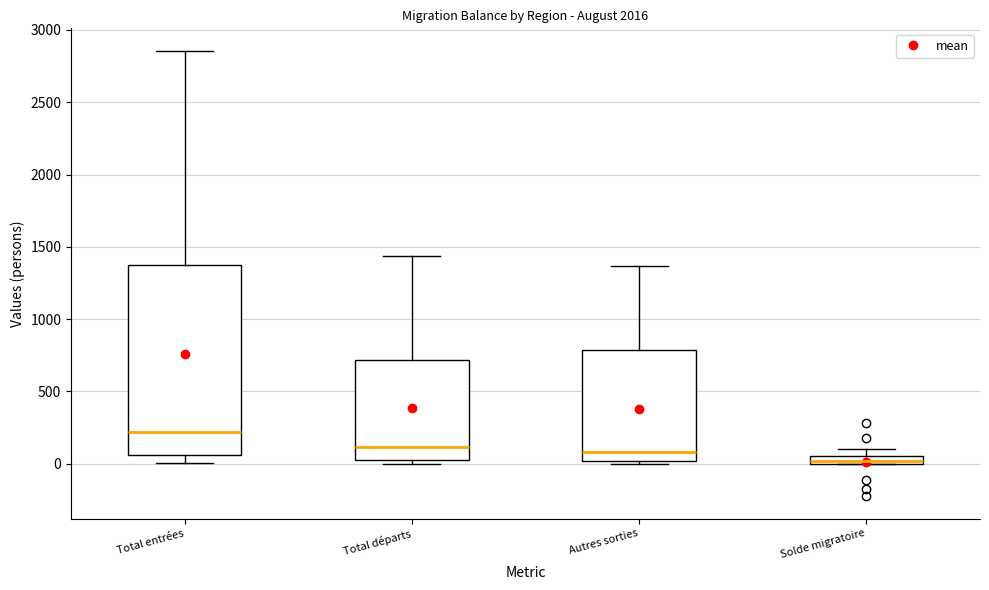

Which box has the lowest median line?

Solde migratoire